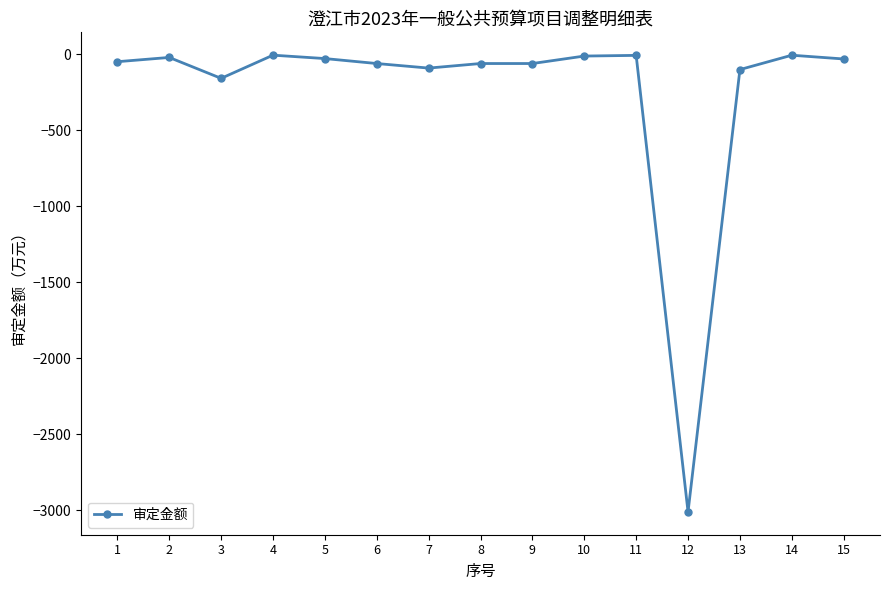

What is the sum of all values?

-3690.8